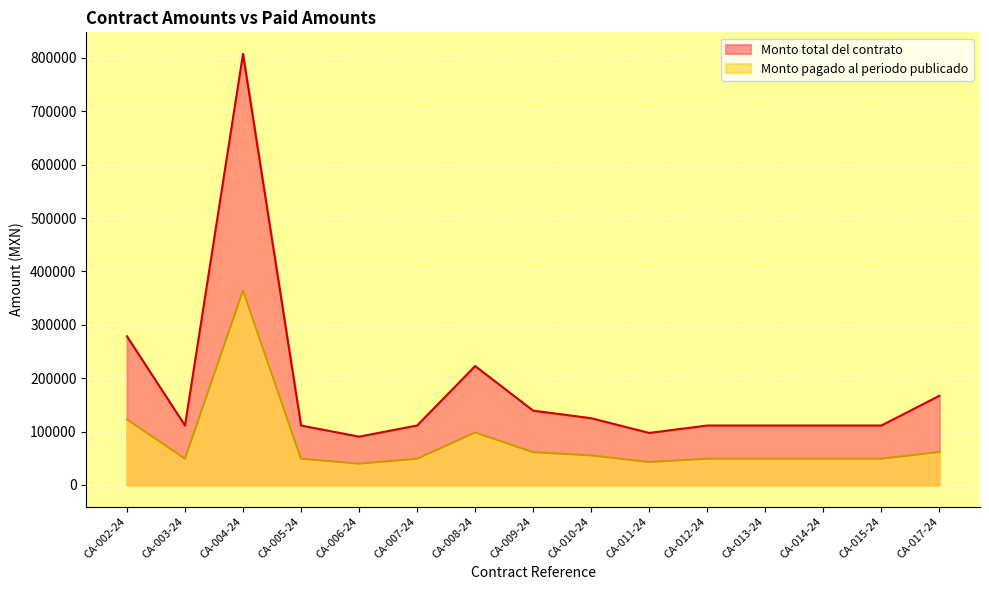

What is the sum of the Monto total del contrato values at CA-009-24 and CA-004-24?

946560